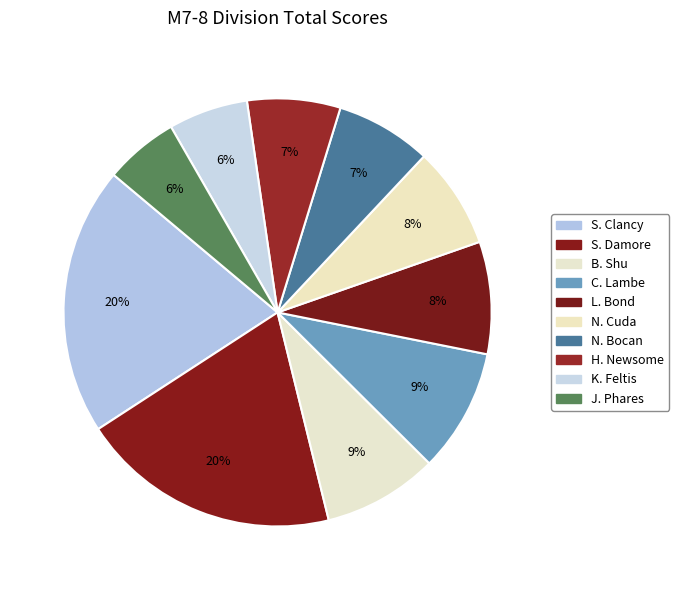

To the nearest percent, what is the combined percentage of L. Bond and N. Cuda?

16%